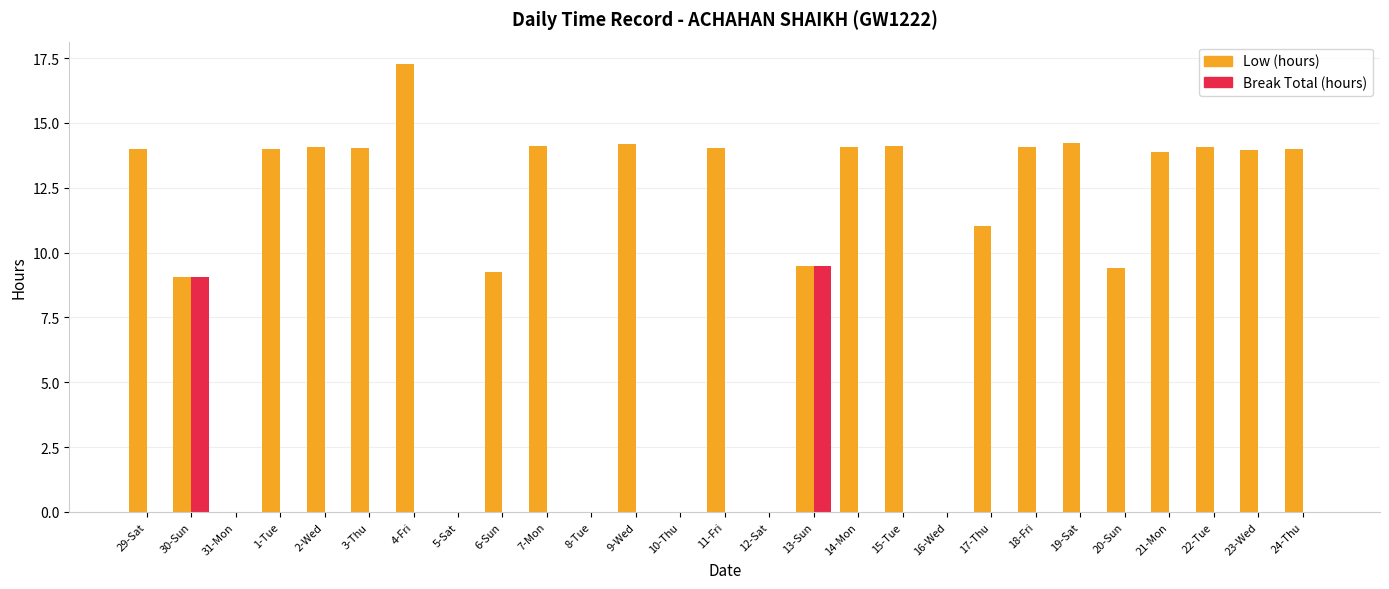

Read the Low (hours) value at 20-Sun.

9.4